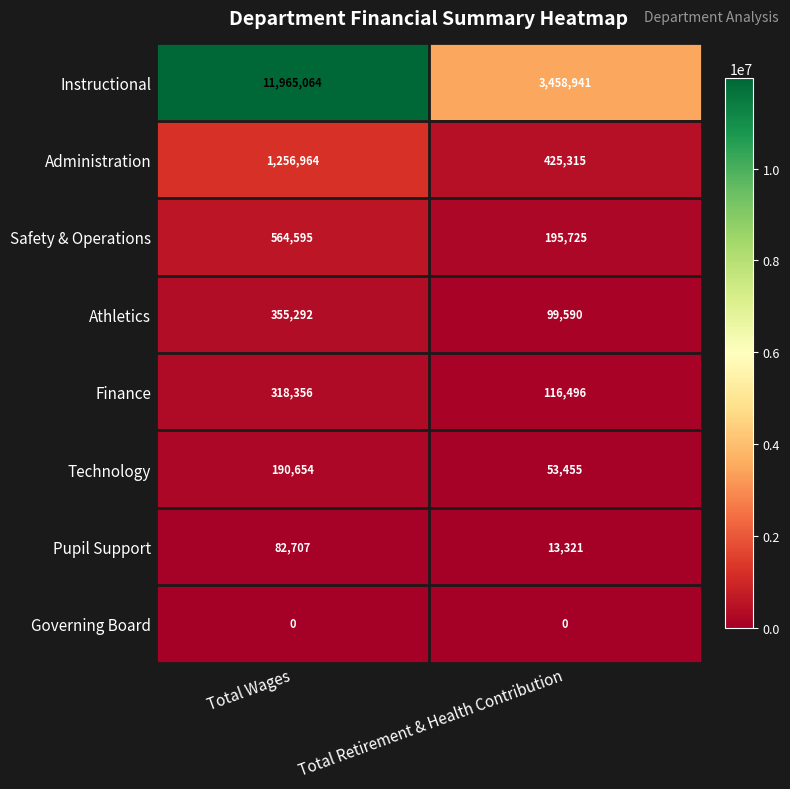

At Total Wages, list the series in order from largest to smallest.

Instructional, Administration, Safety & Operations, Athletics, Finance, Technology, Pupil Support, Governing Board